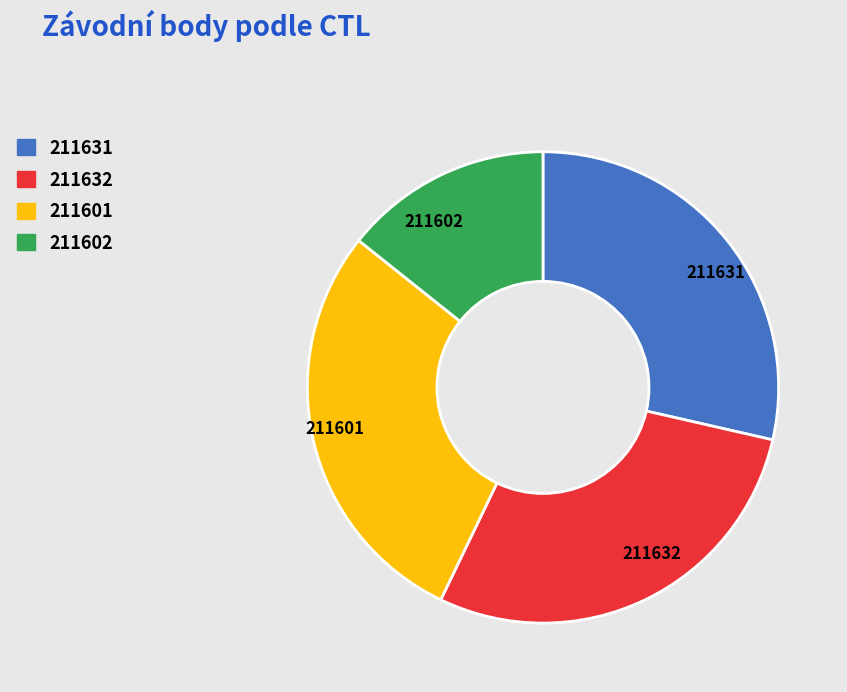

Is the sum of 211632 and 211601 greater than half?

Yes